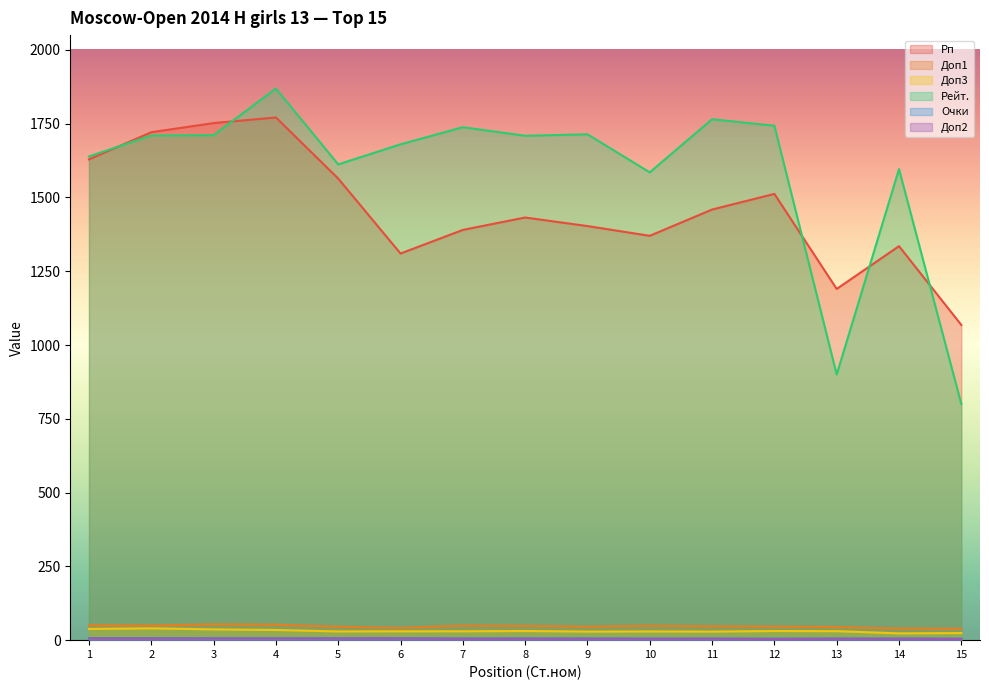

What is the greatest value displayed?

1869.0